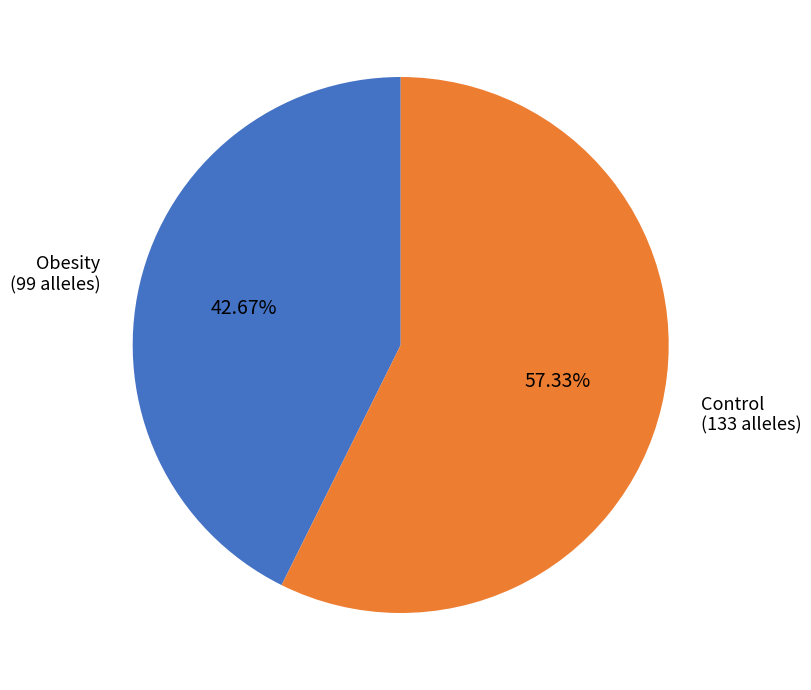

Which category has the biggest portion of the pie?

Control